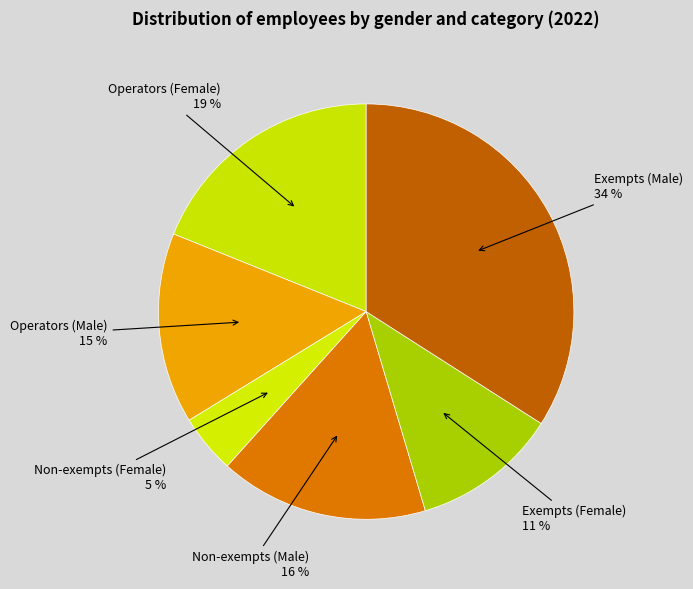

To the nearest percent, what is the difference between the Operators (Male) and Exempts (Female) slice percentages?

4%